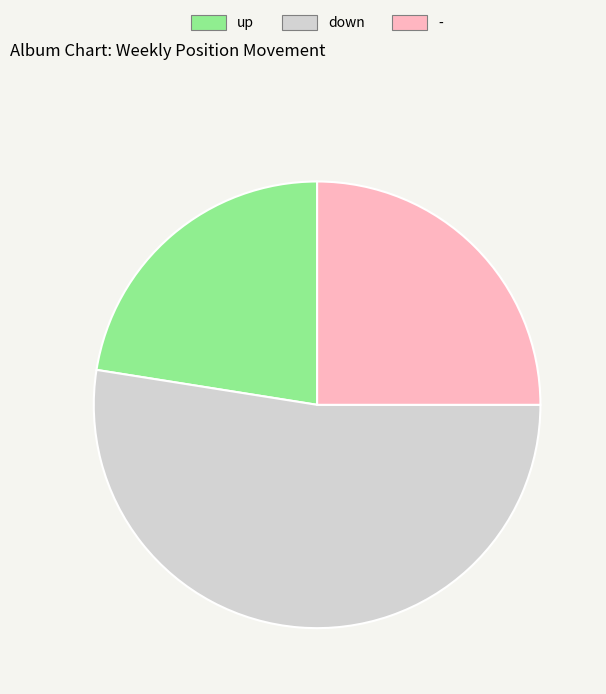

How many segments does this pie chart have?

3